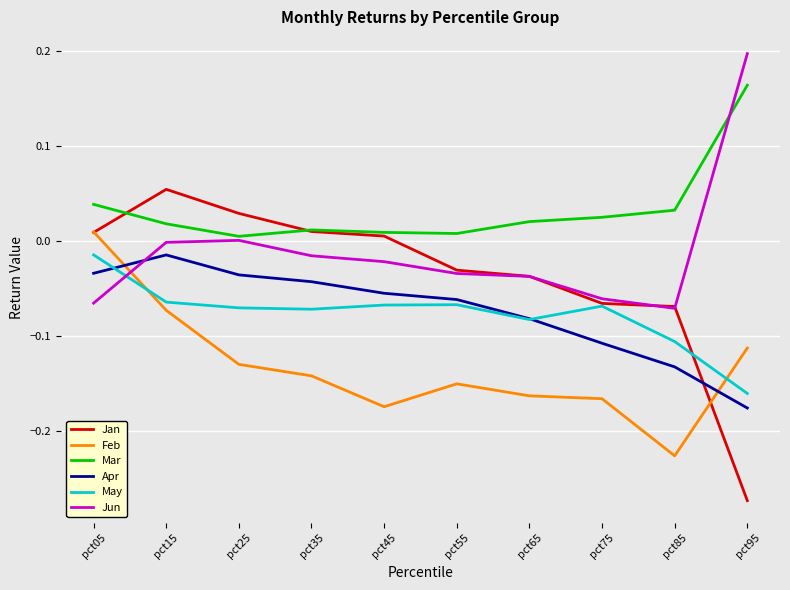

True or false: Jun has a value of -0.0 at pct15.

True